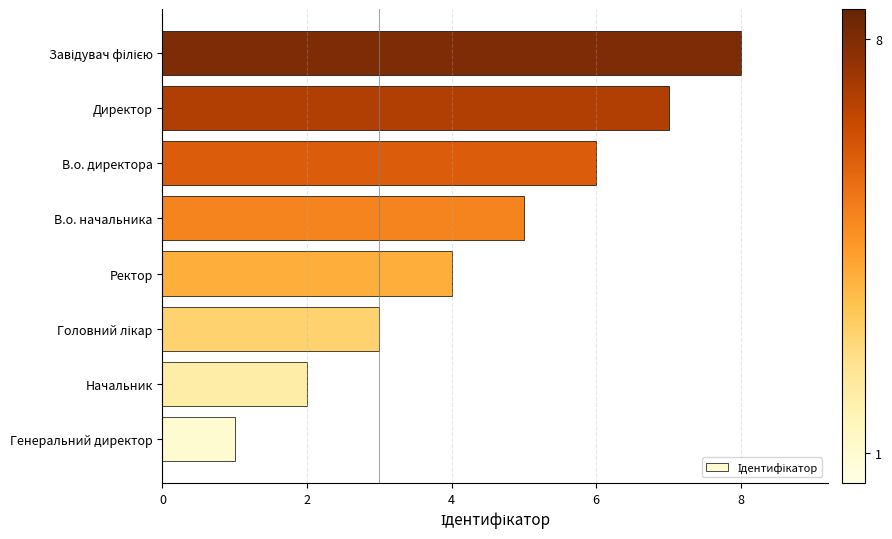

The chart shows a value of 1 at Генеральний директор. True or false?

True